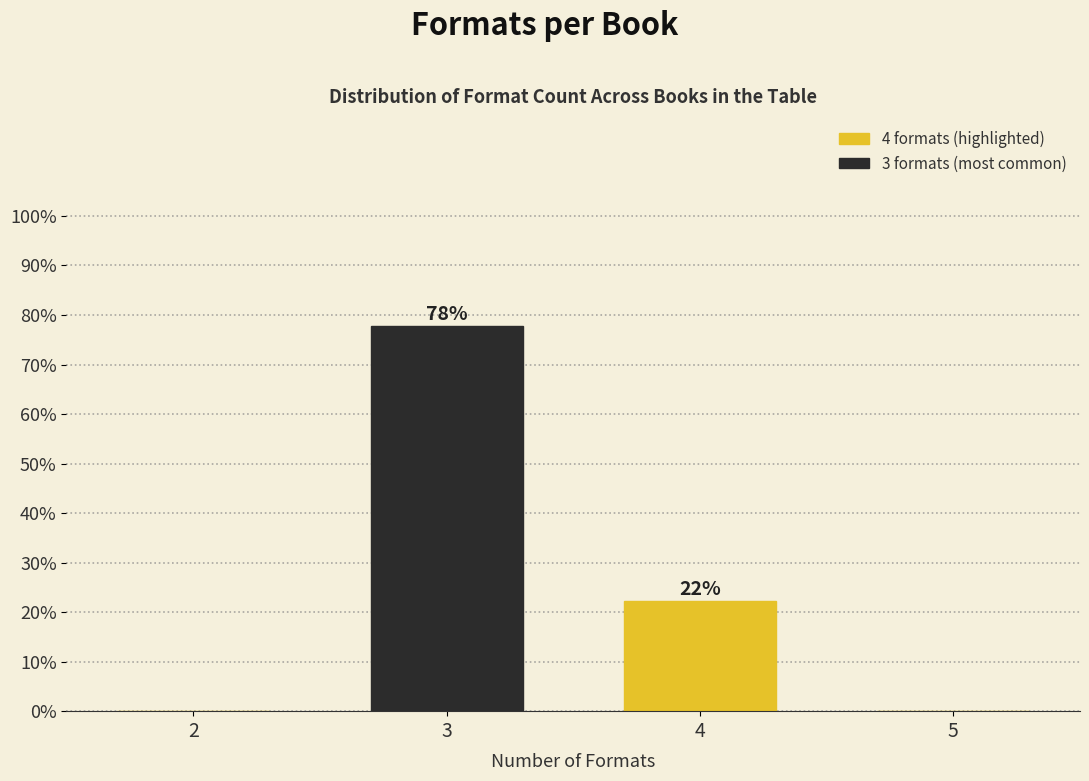

Which category has the highest value across all series?

3